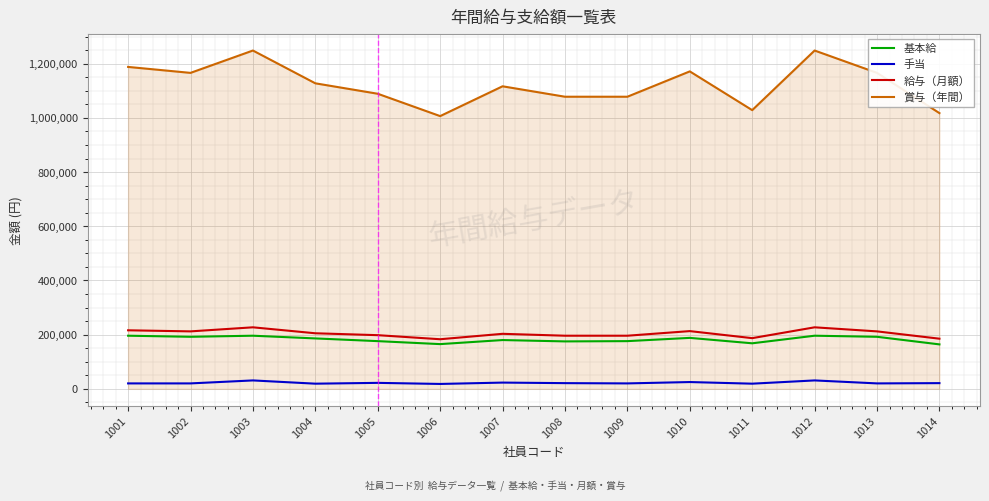

Which series changed the most between 1001 and 1009?

賞与（年間）